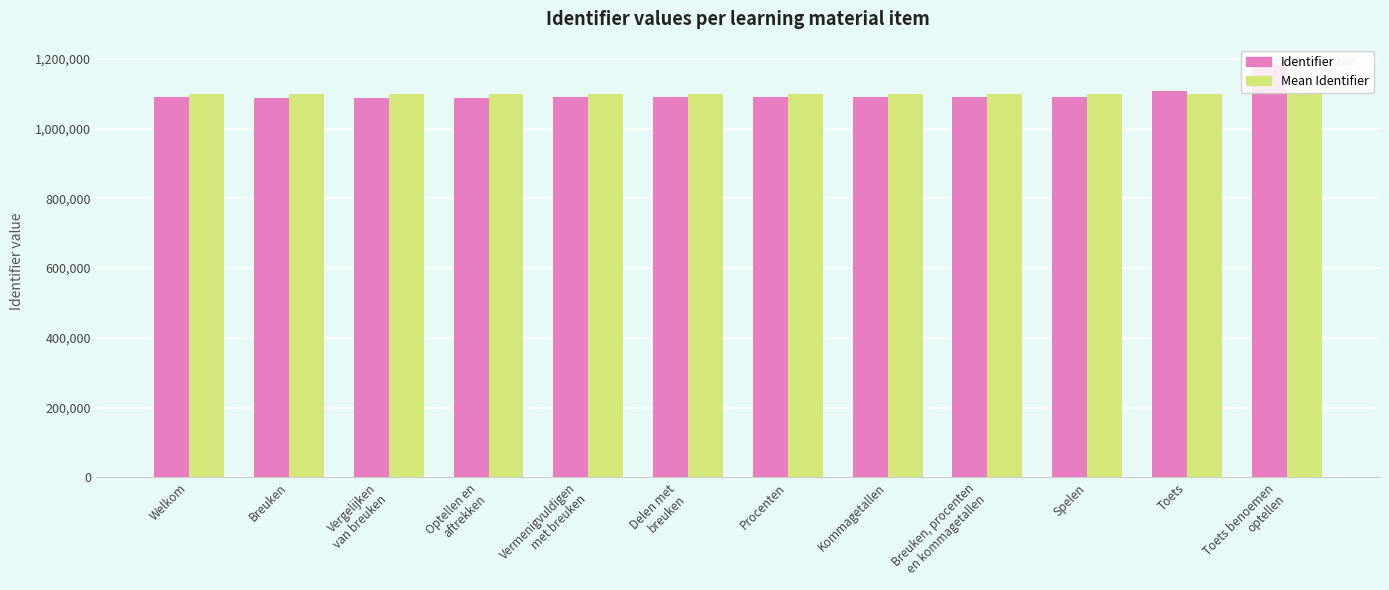

What is the label of the 7th bar from the right?

Delen met
breuken